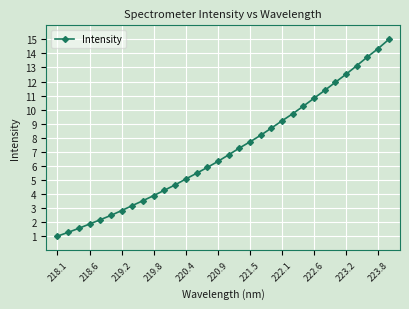

What is the value of the 1st point from the left?

1.0